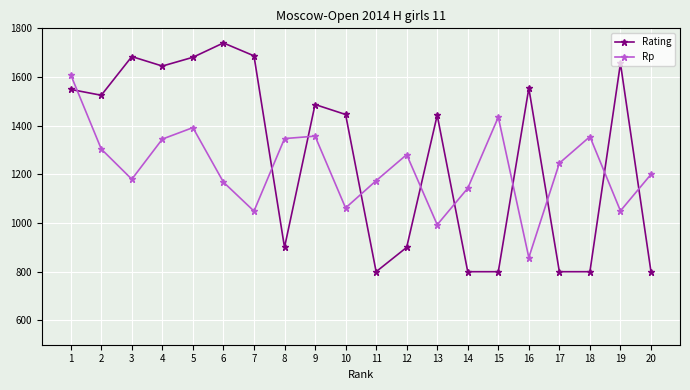

What are all the series names shown in the legend?

Rating, Rp